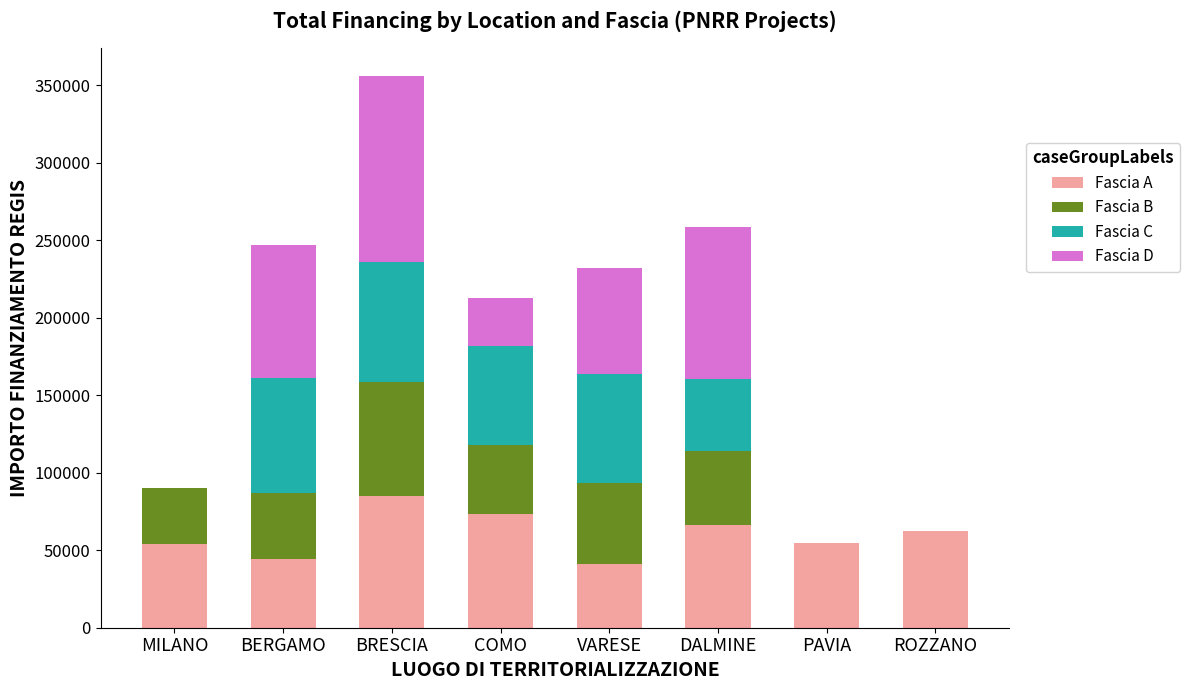

Are the bars horizontal?

No